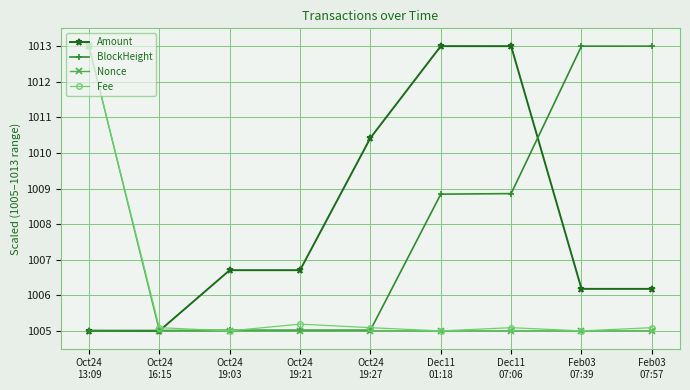

What is the sum of the Fee values at Oct24
19:21 and Dec11
01:18?

2010.2